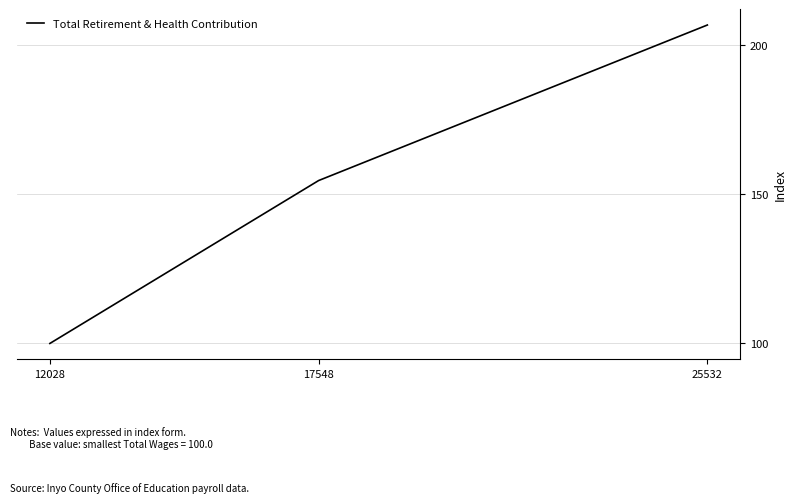

Which label corresponds to the smallest value in the chart?

12028